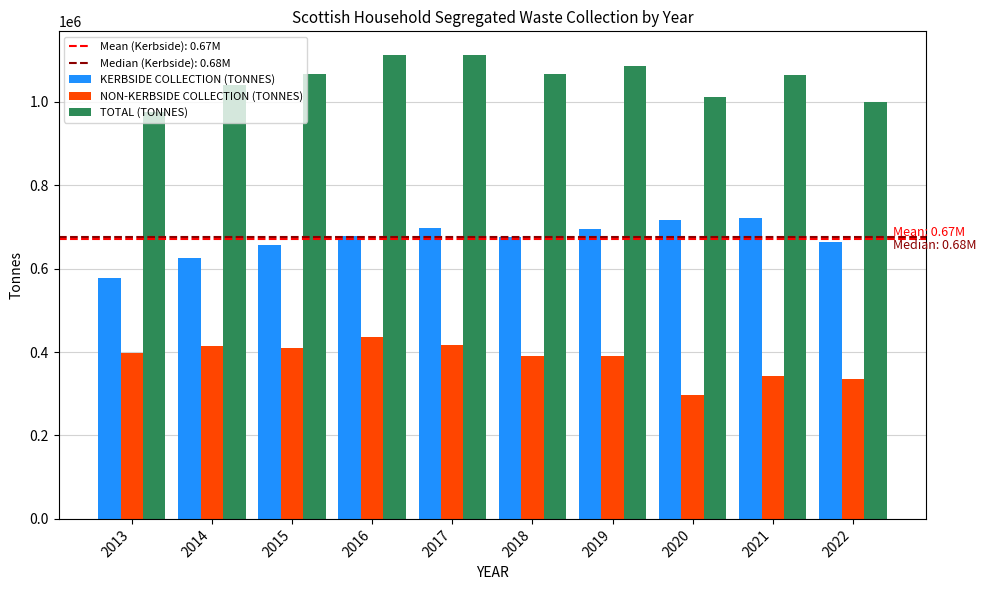

What is the maximum value for KERBSIDE COLLECTION (TONNES)?

721275.2